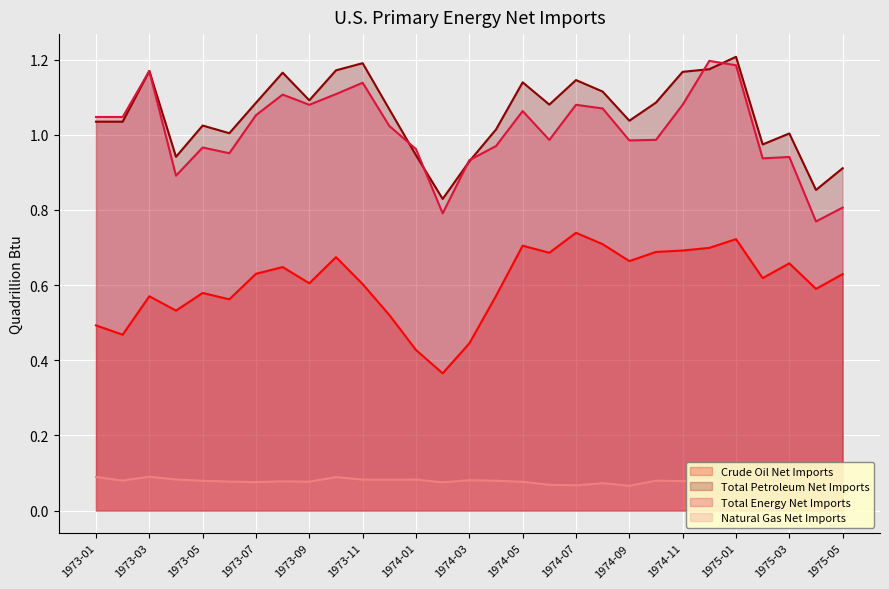

What is the value of the Total Petroleum Net Imports point at the 24th from the left?

1.2